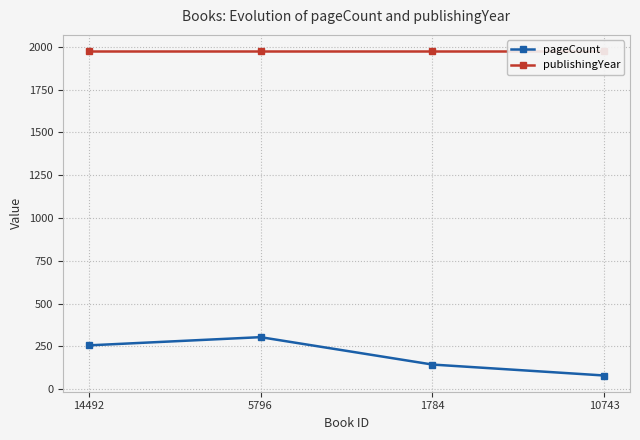

Is the value of publishingYear at 10743 greater than the value of pageCount at 10743?

Yes